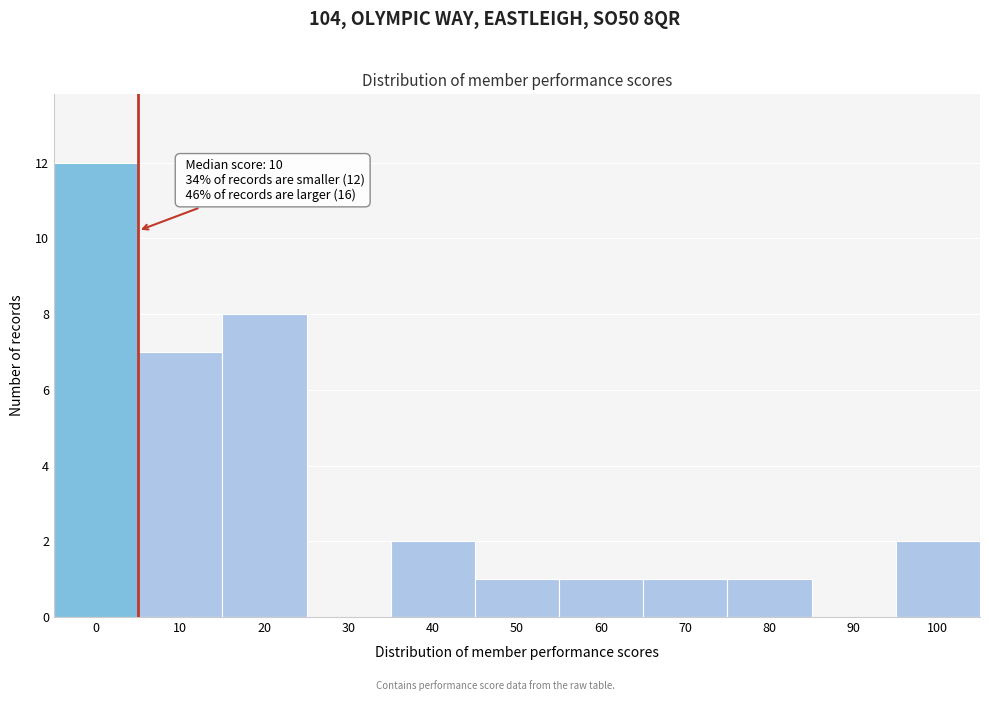

Reading left to right, list all the values displayed in this chart.

0=12	10=7	20=8	30=0	40=2	50=1	60=1	70=1	80=1	90=0	100=2